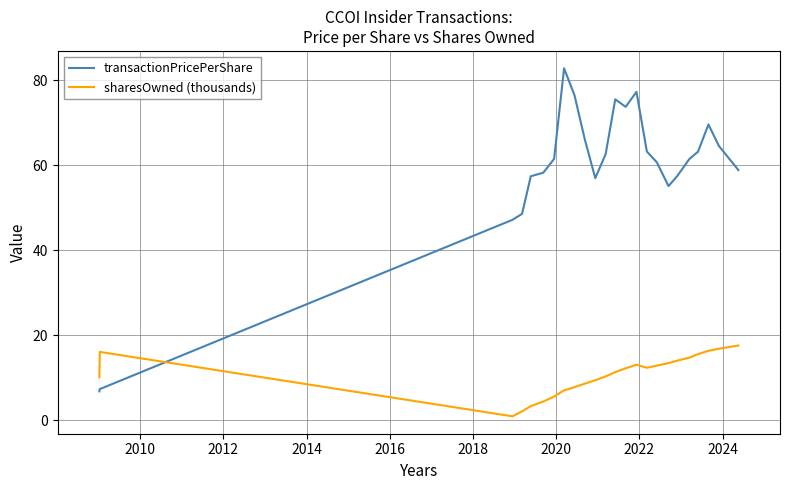

Does the chart have visible grid lines?

Yes